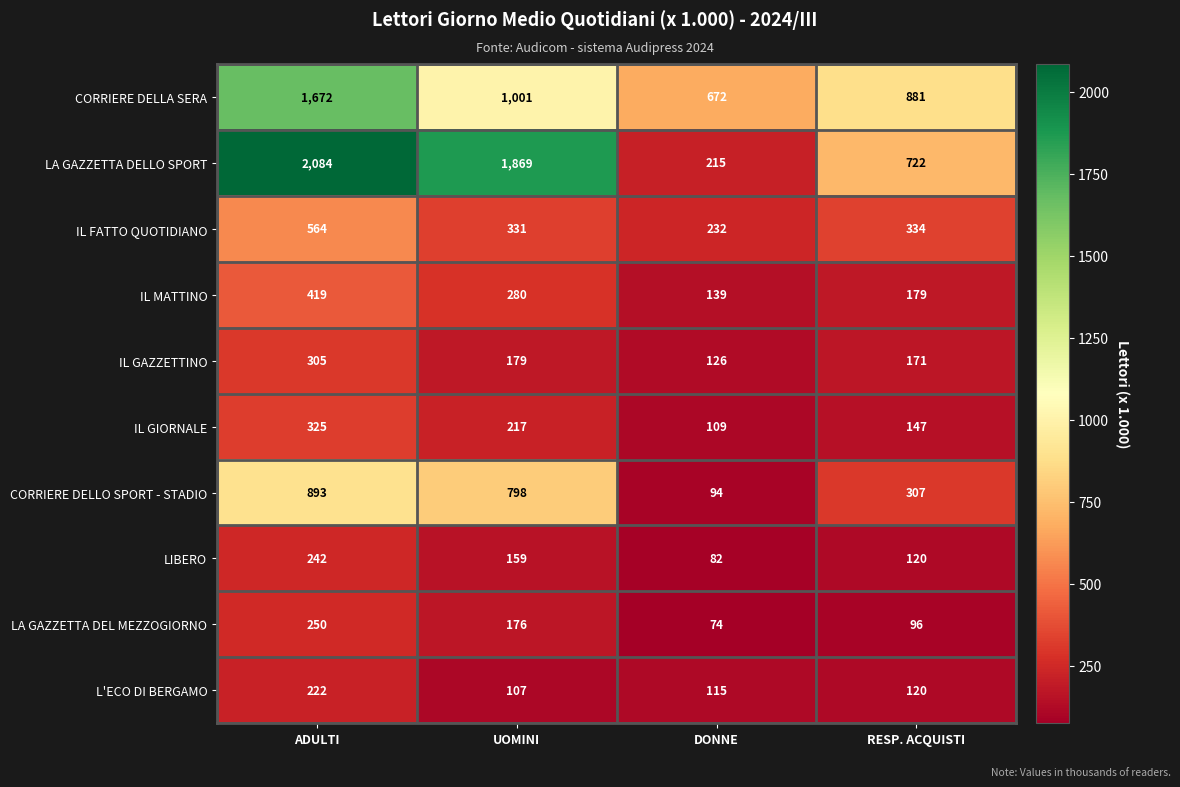

How many data points in CORRIERE DELLO SPORT - STADIO are less than 798?

2